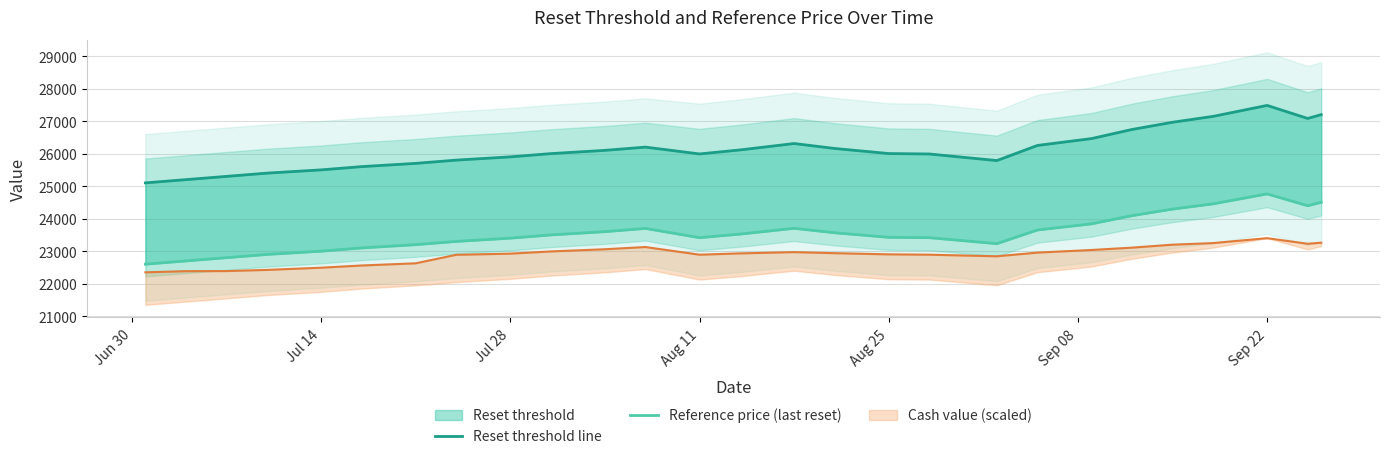

Where is the first local minimum for Reset threshold line?

Aug 11